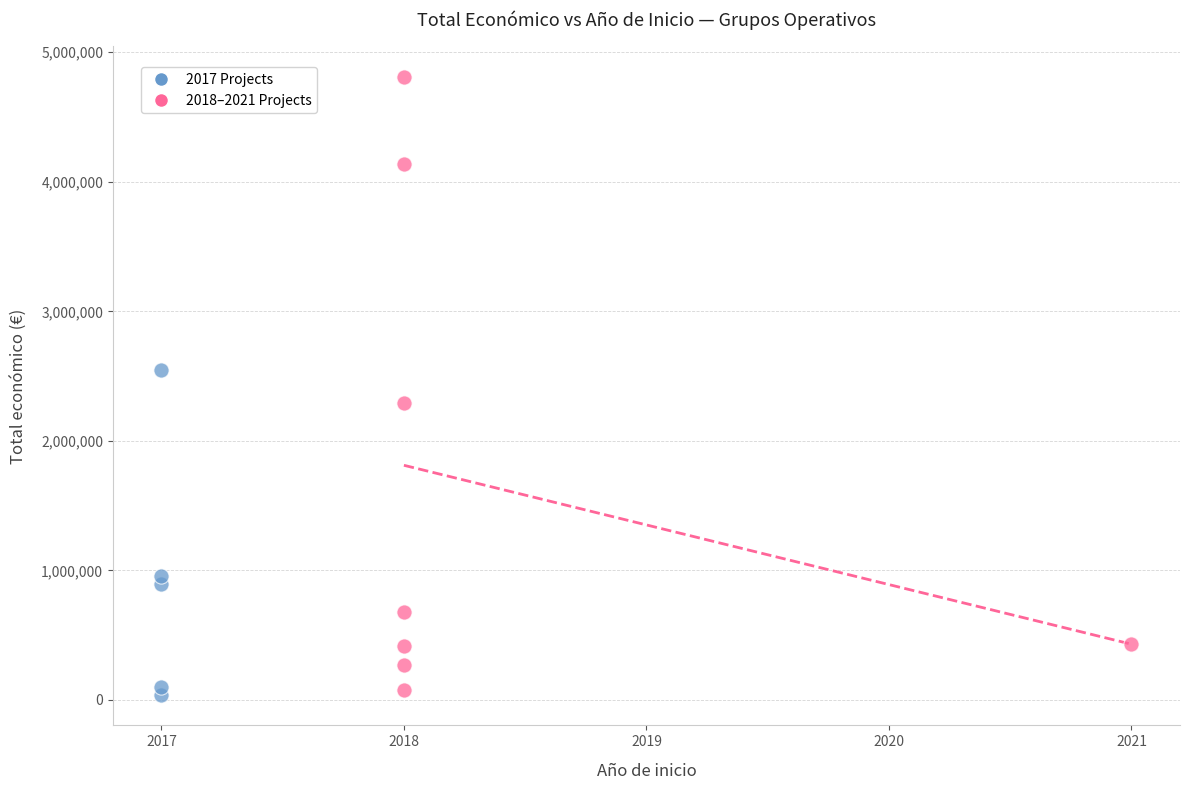

Which series contains the highest Y value?

2018–2021 Projects